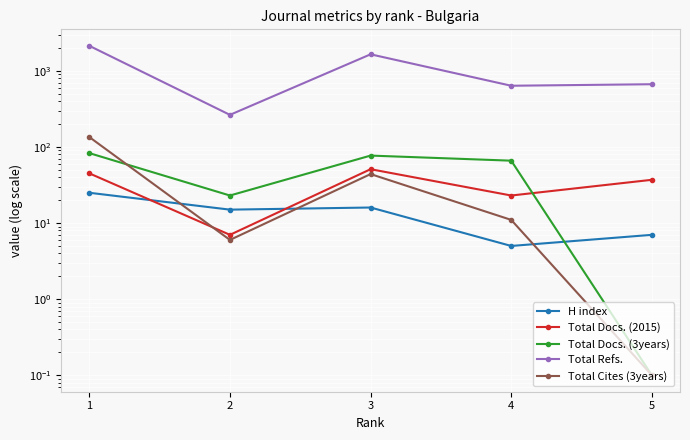

Which has a higher value, 1 or 4?

1